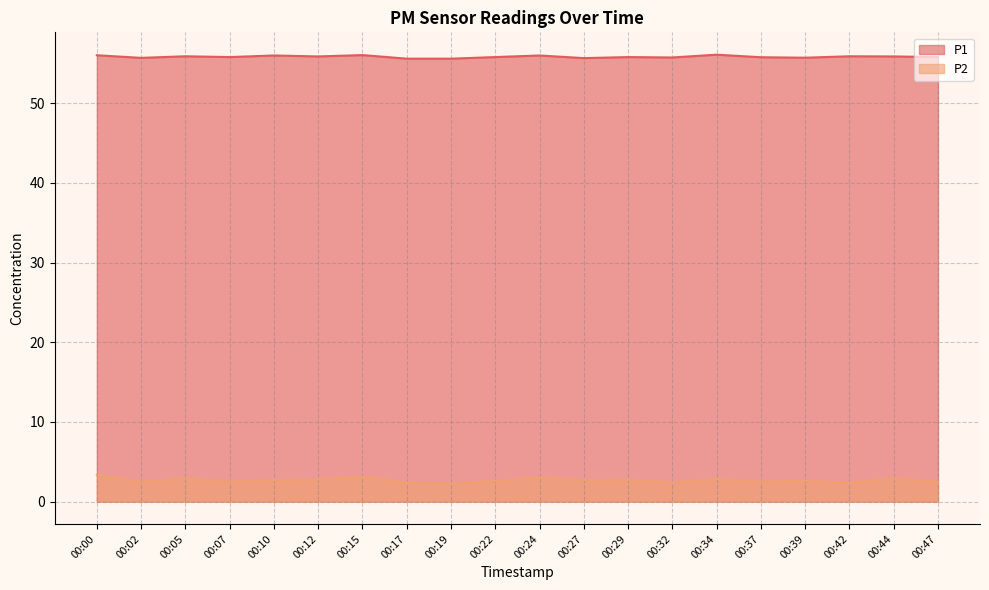

True or false: P1 and P2 cross at least once.

False